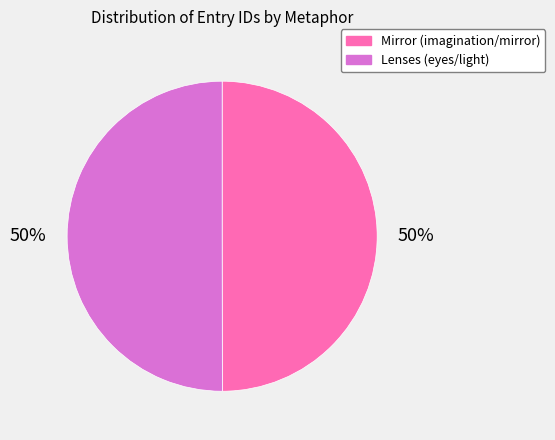

The Mirror (imagination/mirror) slice represents 44% of the pie. True or false?

False